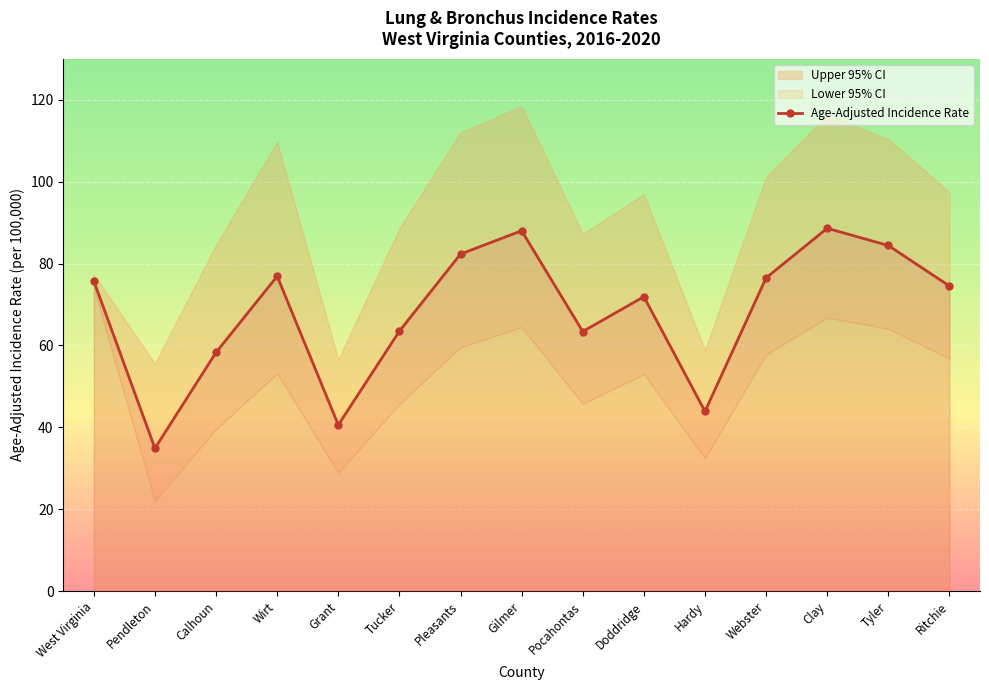

Reading left to right, extract all data points from this chart.

75.7	34.9	58.3	76.9	40.6	63.5	82.3	88.0	63.4	71.9	43.9	76.5	88.6	84.4	74.5